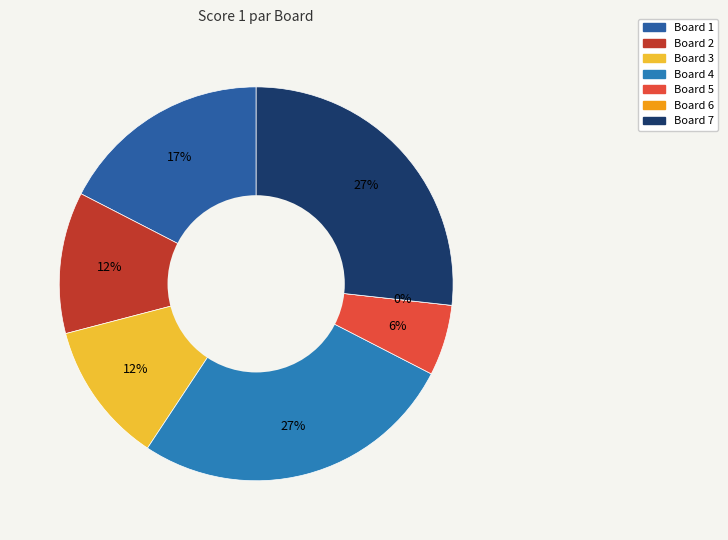

True or false: 1 accounts for 17% of the total.

True